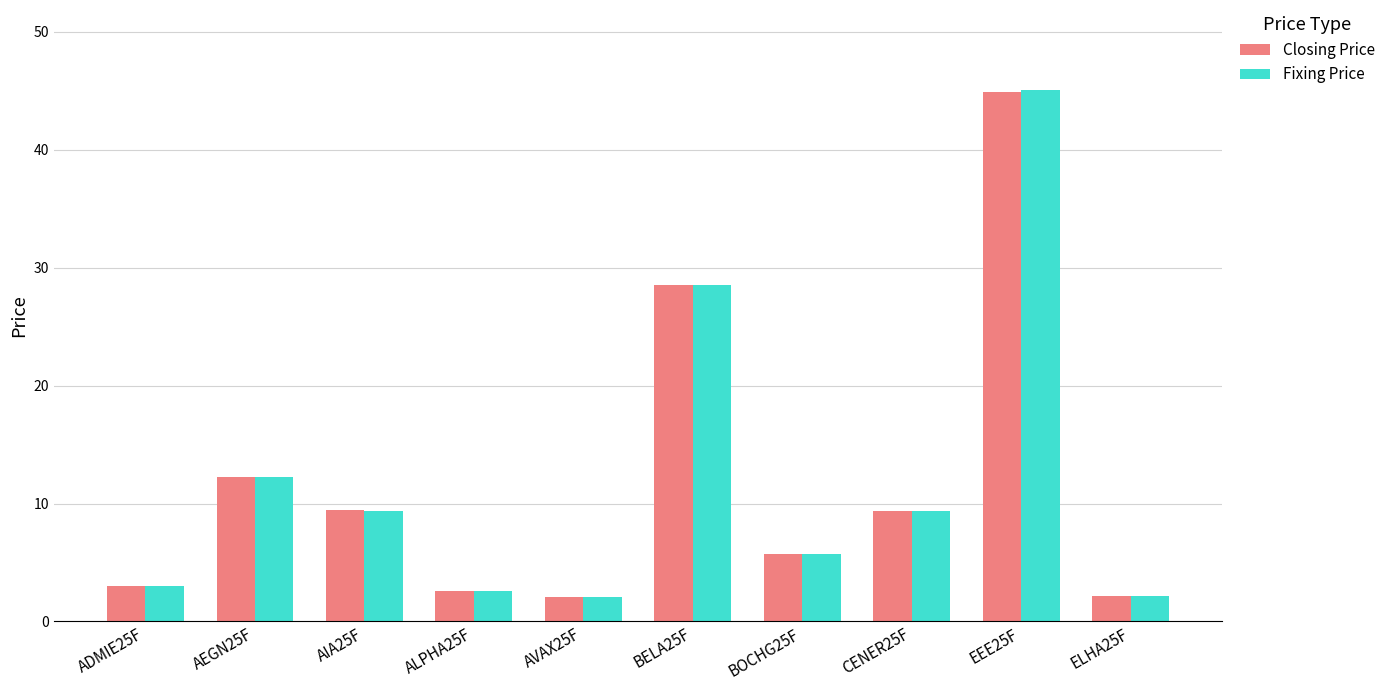

At how many categories does at least one series exceed 42?

1